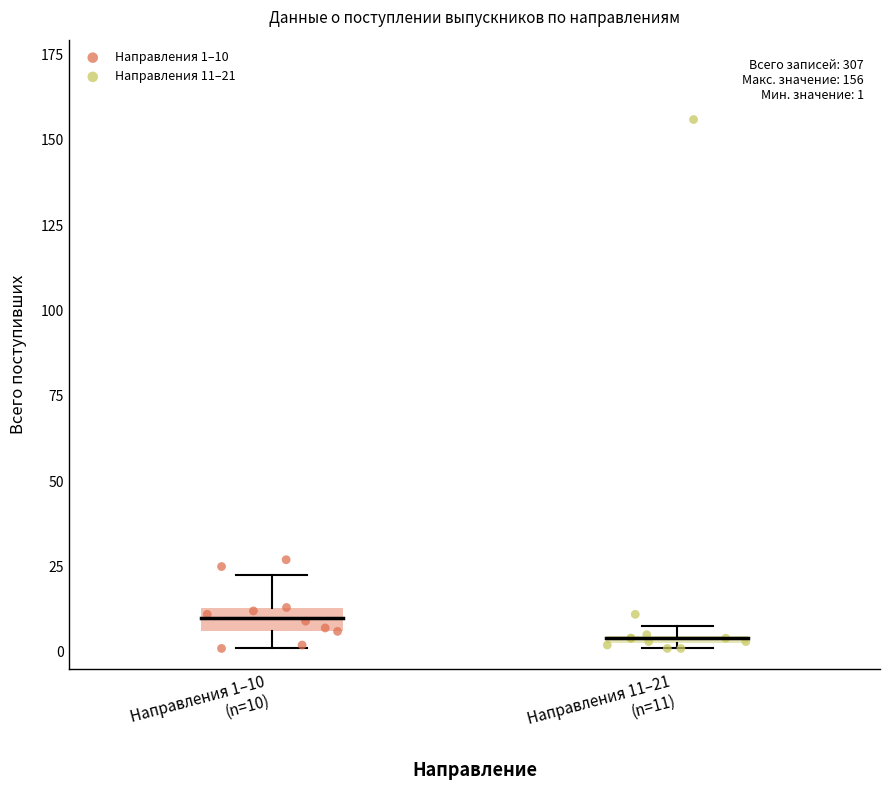

Which series has the largest Y range (max minus min)?

Направления 11–21